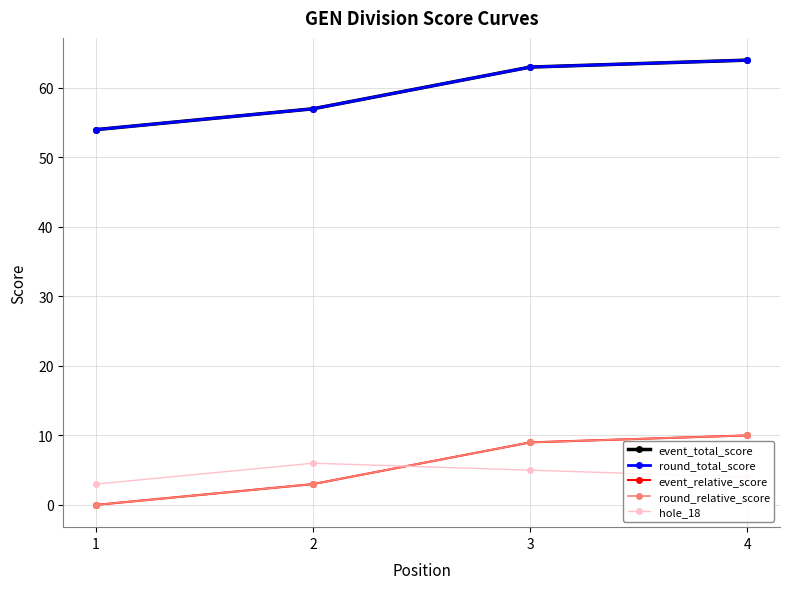

What is the difference between the hole_18 values at 2 and 4?

2